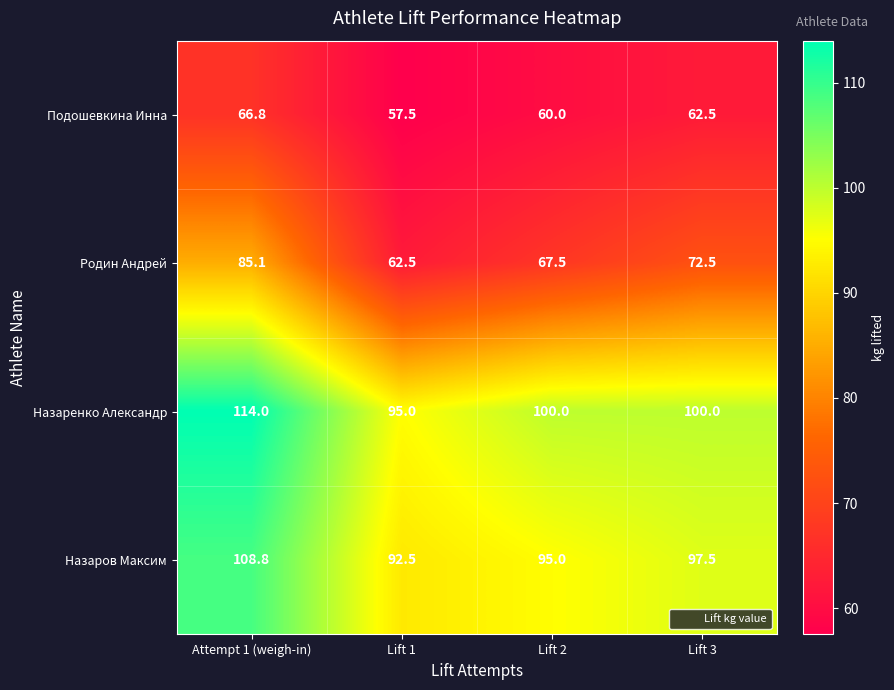

Rank the series at Attempt 1 (weigh-in) from lowest to highest value.

Подошевкина Инна, Родин Андрей, Назаров Максим, Назаренко Александр